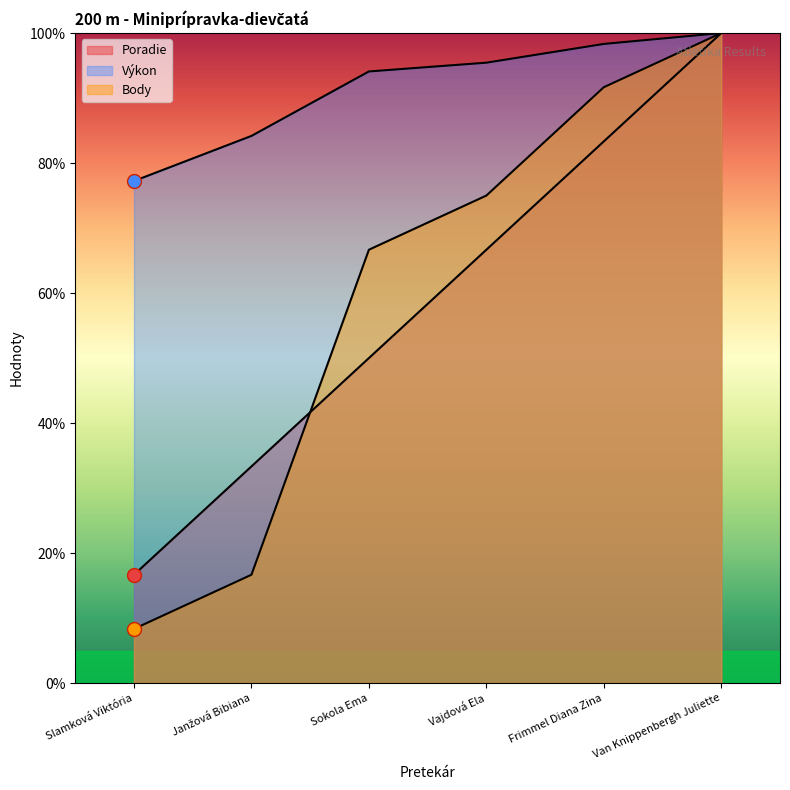

What is the value of the Body point at the 1st from the left?

8.3